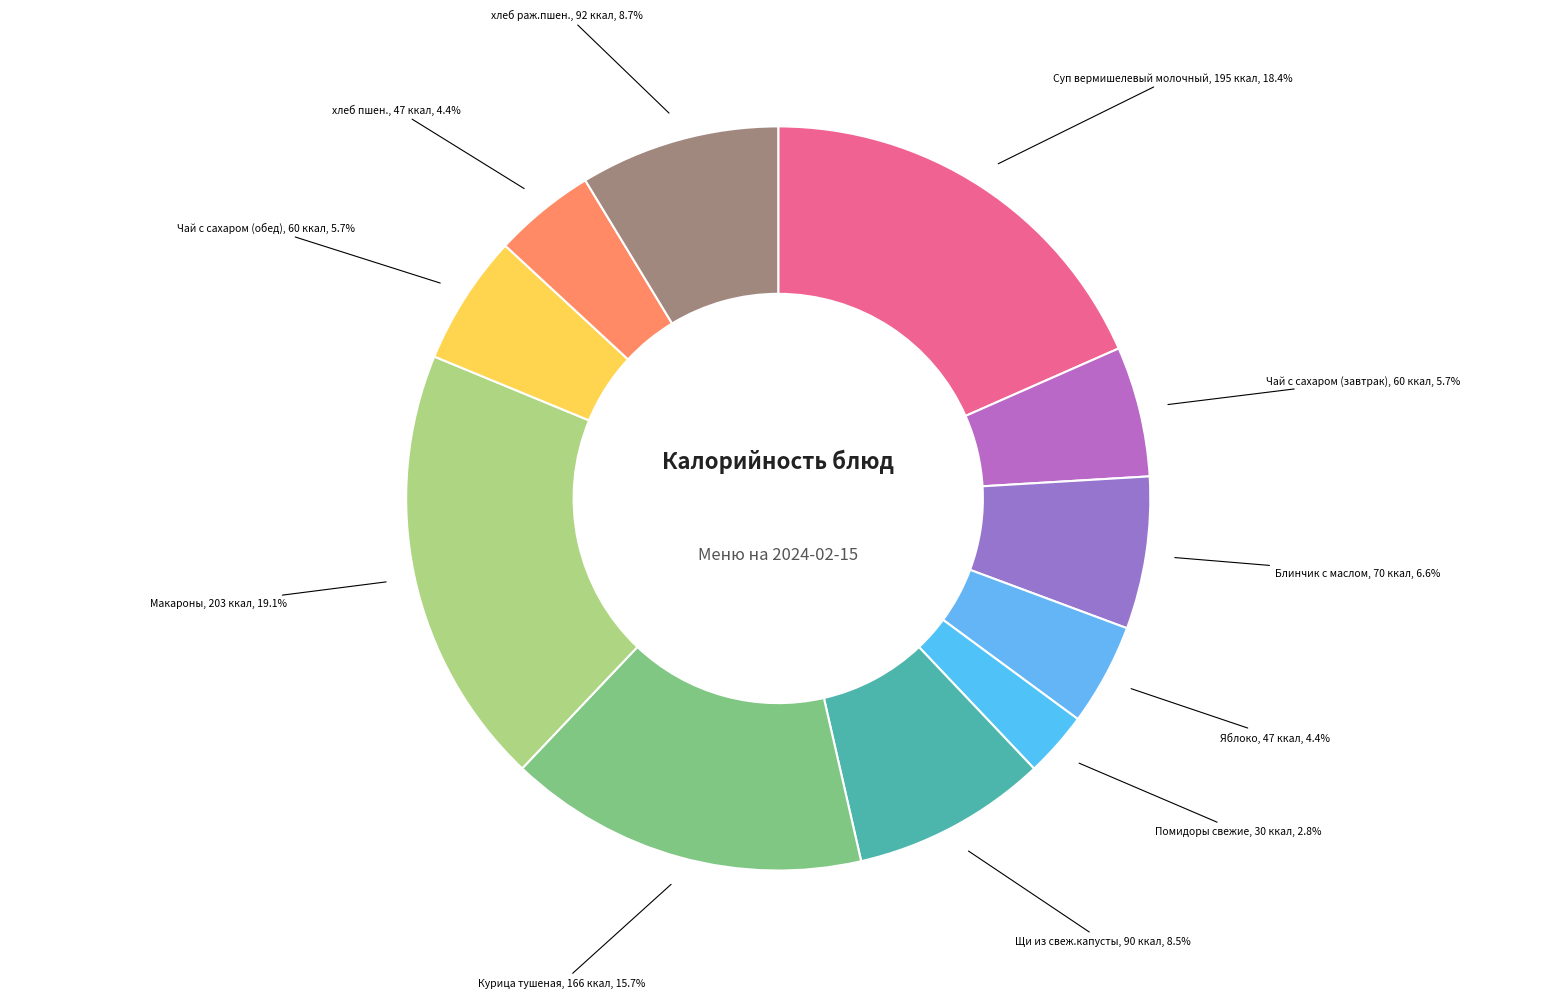

Is there any slice that represents more than half of the pie?

No